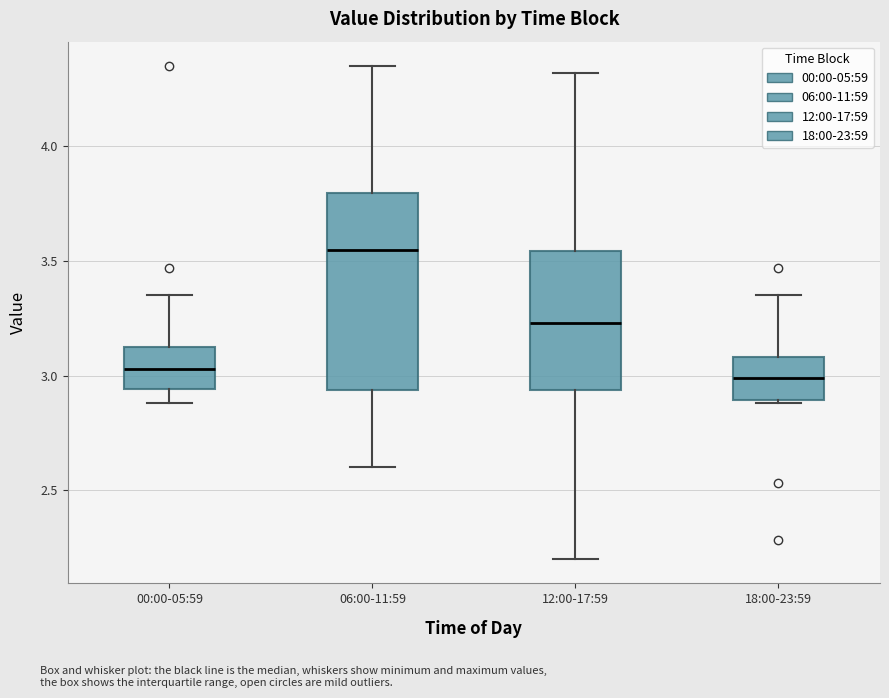

Reading left to right, transcribe this box plot: for each box, give where its median line is, the range the box spans, and where its two whiskers end, as read against the y-axis. The values are not printed on the chart, so give them approximately, as read against the axis.

00:00-05:59: median 3.05, box 2.95 to 3.15, whiskers 2.90 to 3.35
06:00-11:59: median 3.55, box 2.95 to 3.80, whiskers 2.60 to 4.35
12:00-17:59: median 3.25, box 2.95 to 3.55, whiskers 2.20 to 4.30
18:00-23:59: median 3.00, box 2.90 to 3.10, whiskers 2.90 (just below the box's lower edge) to 3.35